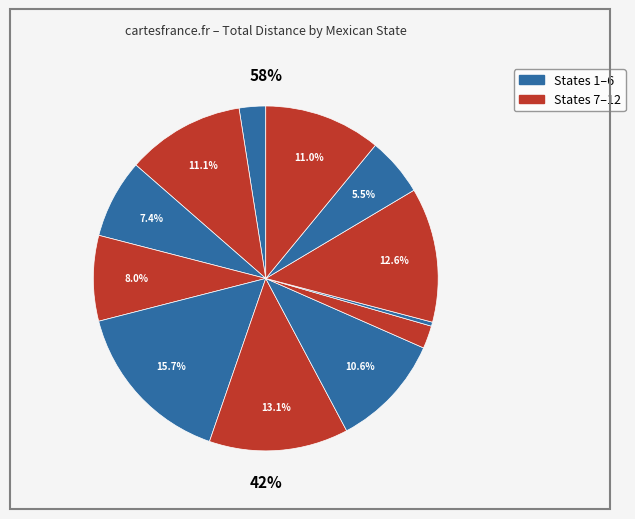

How many segments does this pie chart have?

12